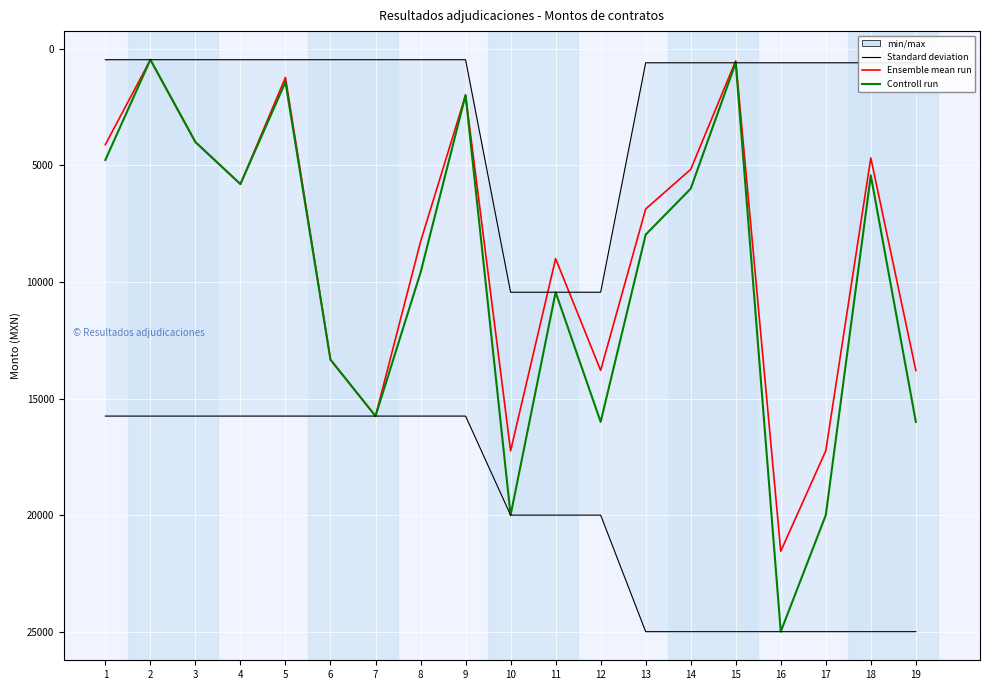

Is it true that Monto con impuestos equals 250.4 at 2?

False